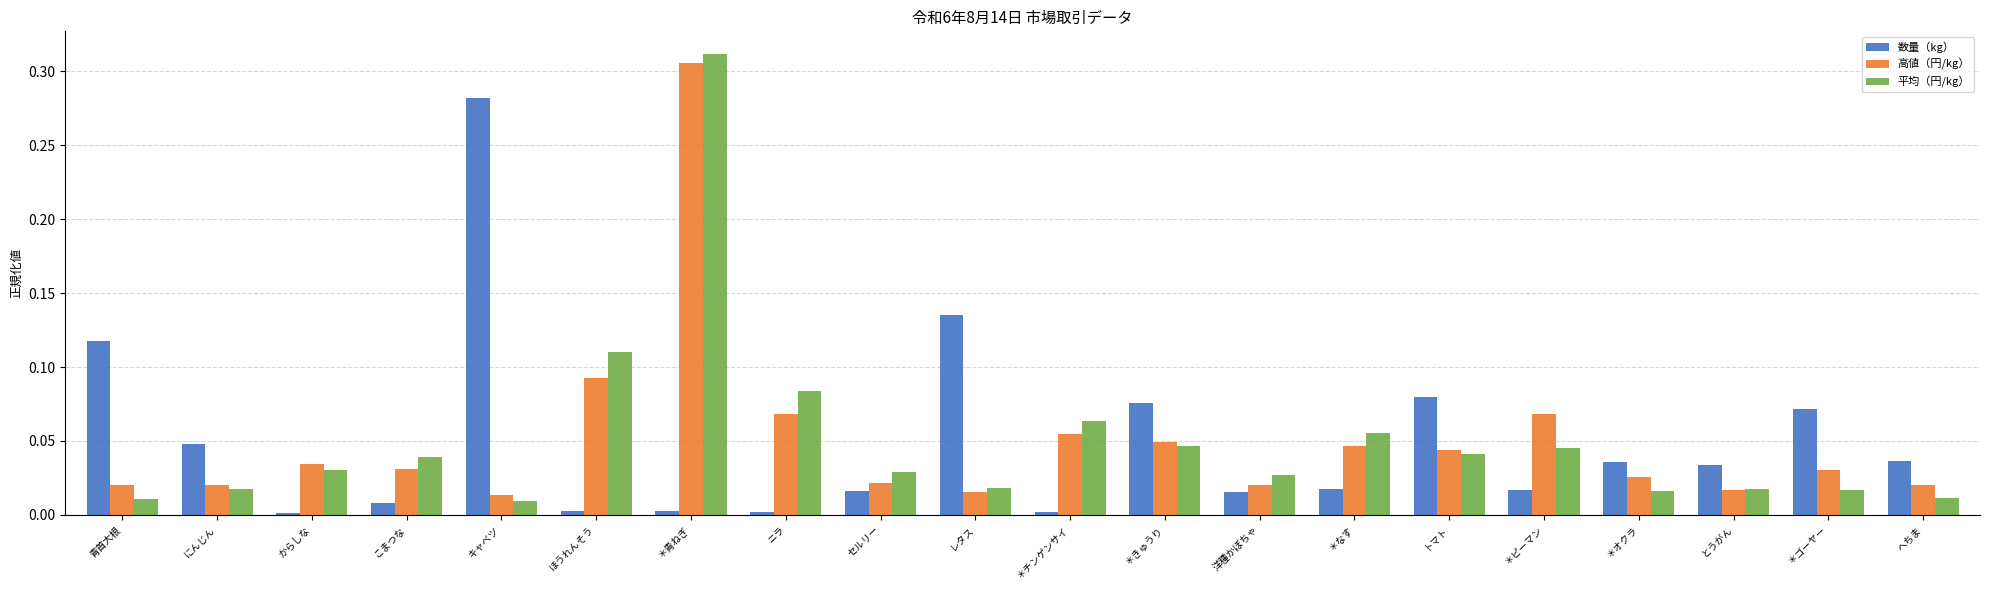

Is it true that 高値（円/kg） equals 0.0 at ＊ゴーヤー?

True